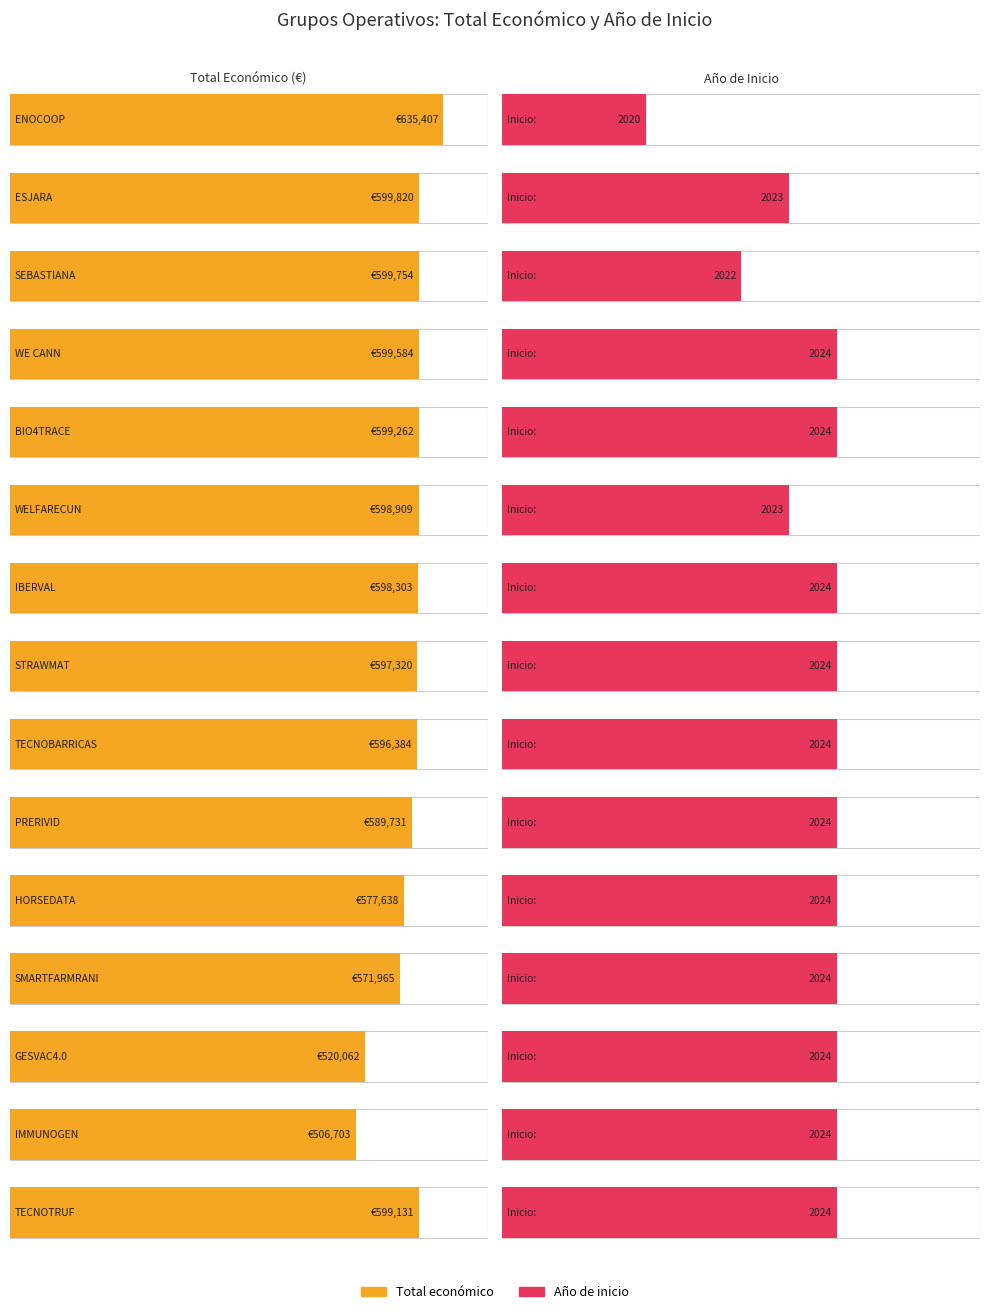

What is the difference between the second highest and second lowest values in the Año de inicio series?

2